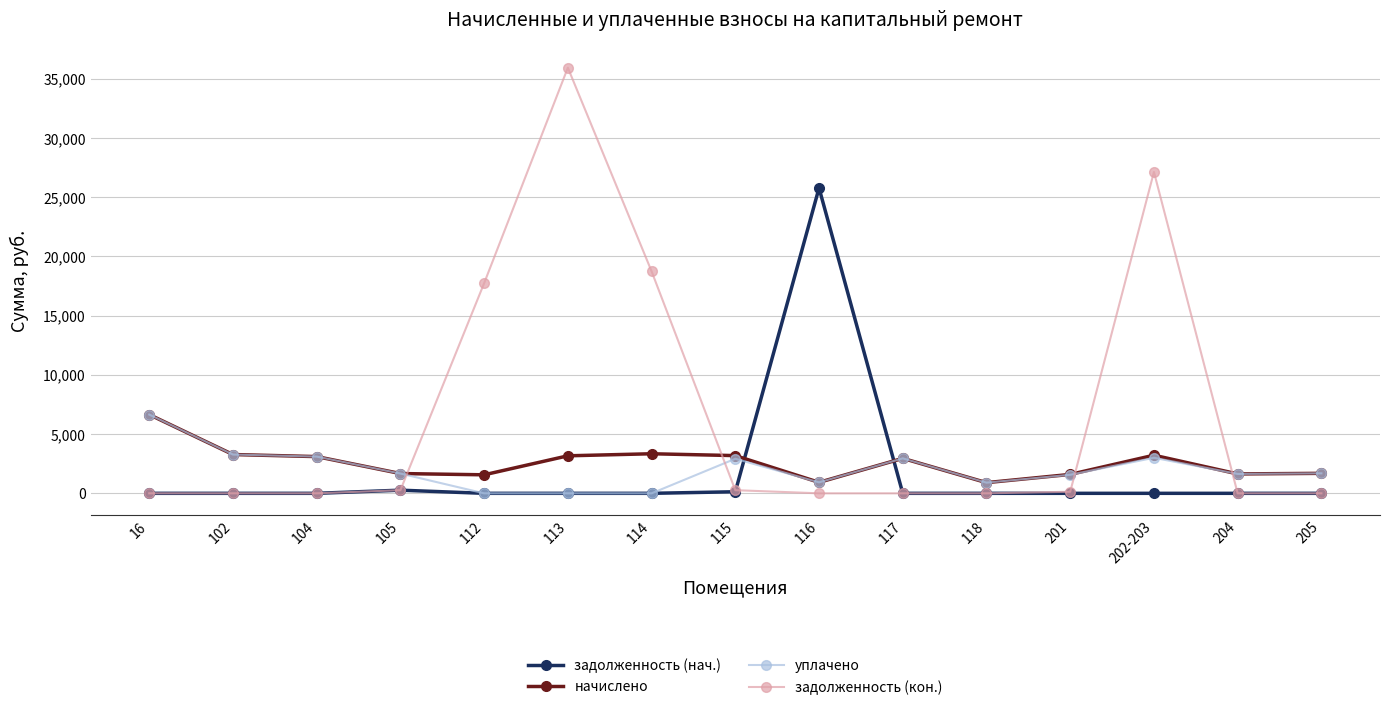

What position from the right is 205?

1